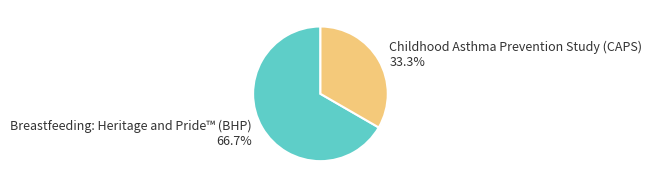

Is there a majority slice in this chart?

Yes